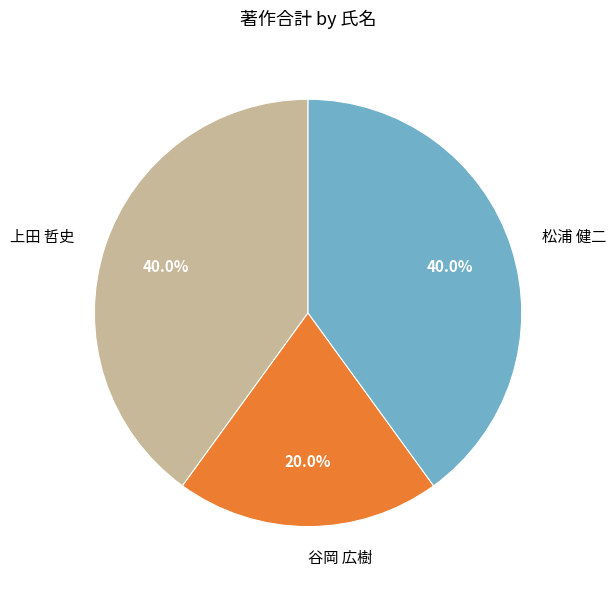

How many segments does this pie chart have?

3